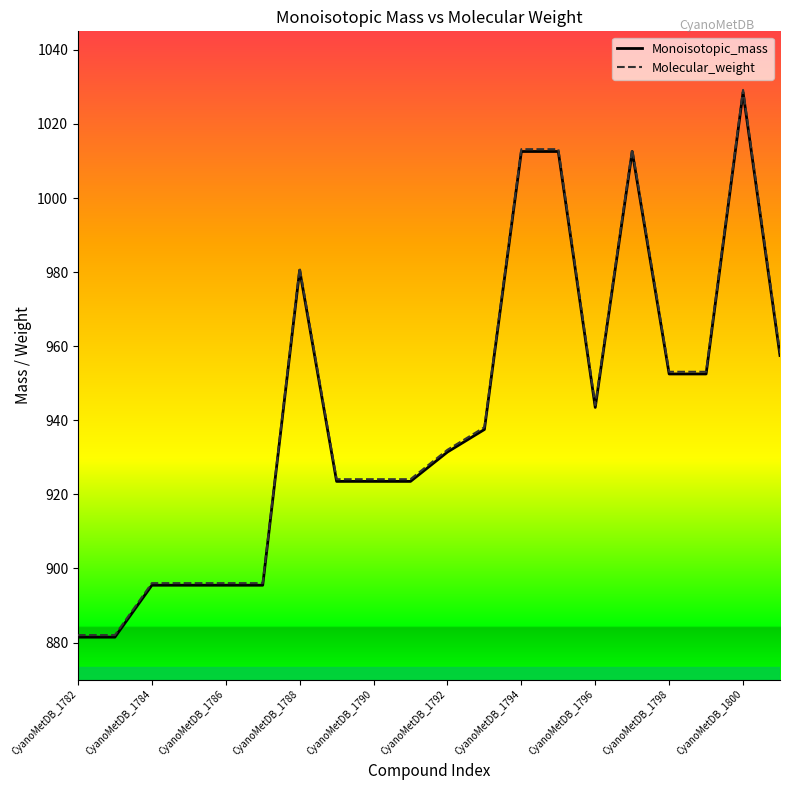

The value of Monoisotopic_mass at CyanoMetDB_1796 is 447.2. True or false?

False